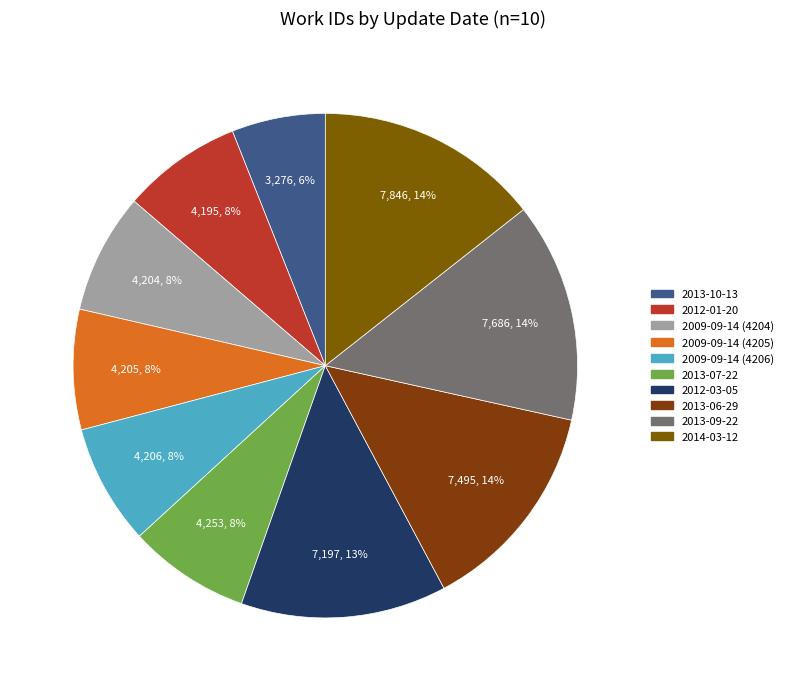

To the nearest percent, what portion does 2009-09-14 (4204) represent?

8%